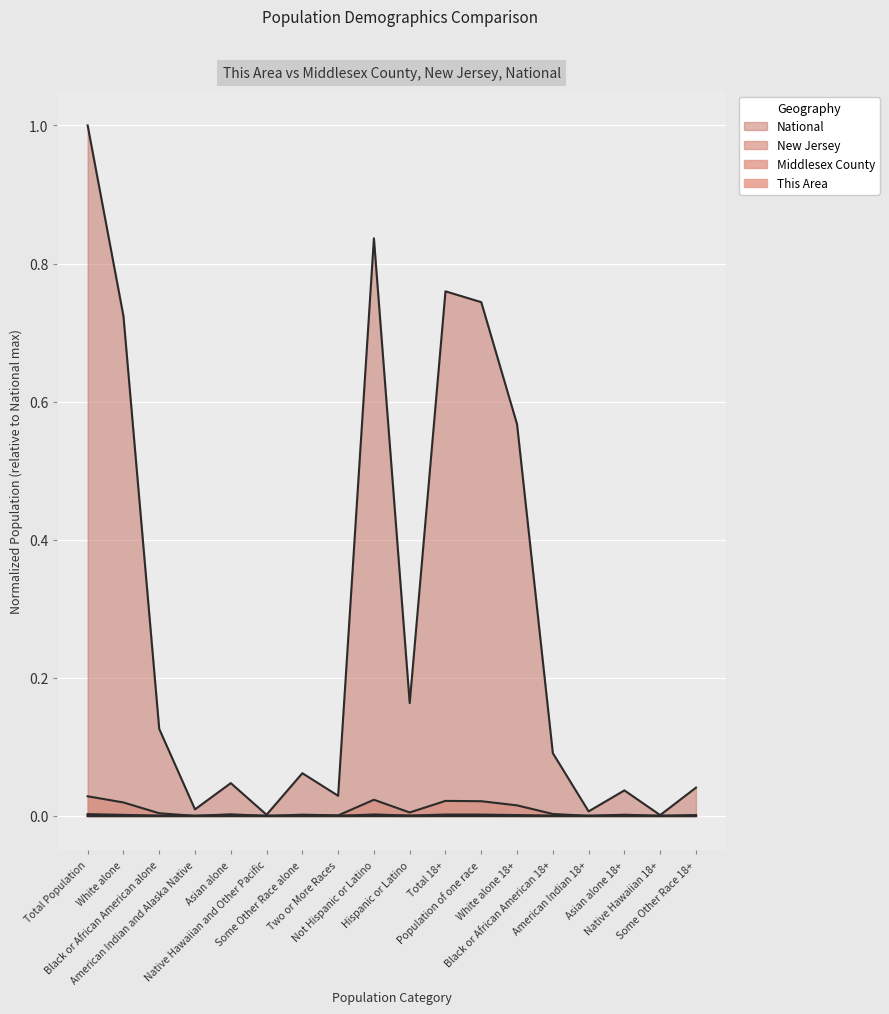

The National series shows 0.8 at Not Hispanic or Latino. True or false?

True